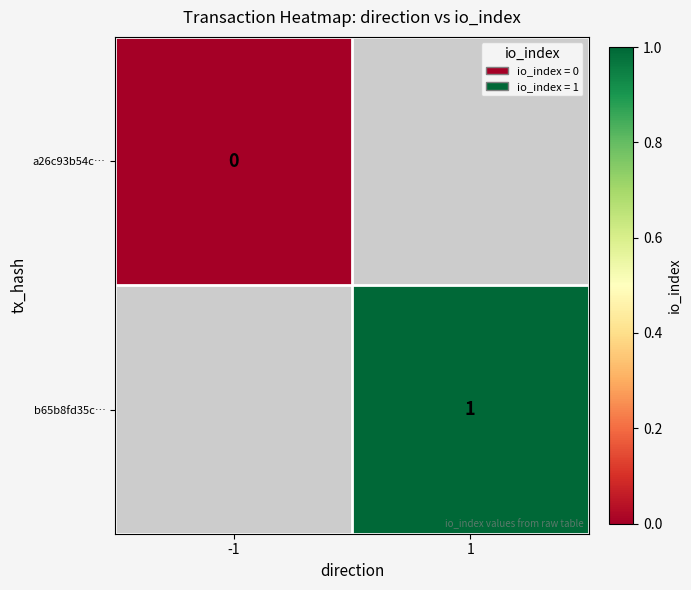

True or false: b65b8fd35c… has a value of 1 at 1.

True